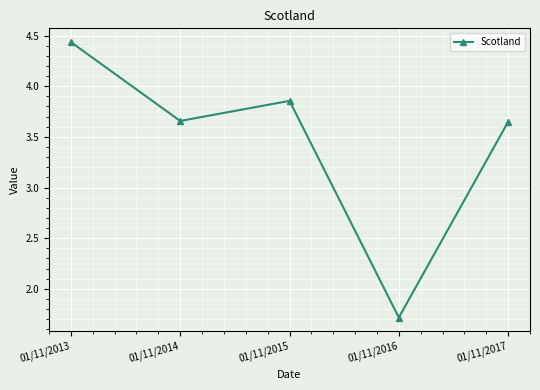

What is the ratio of the value at 01/11/2015 to the value at 01/11/2013?

0.9